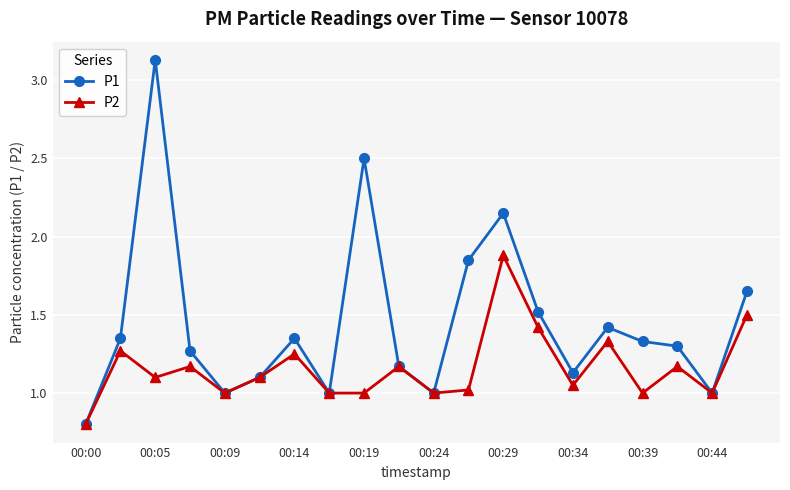

What is the value of the P2 point at the 12th from the left?

1.0